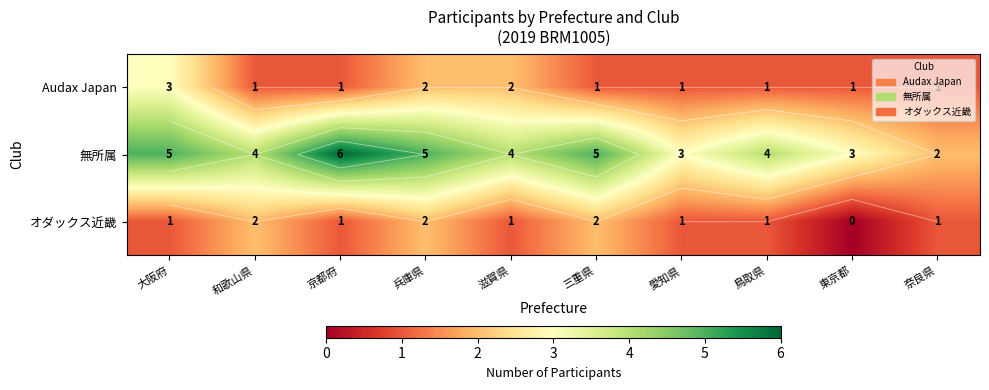

What is the average value of the オダックス近畿 series?

1